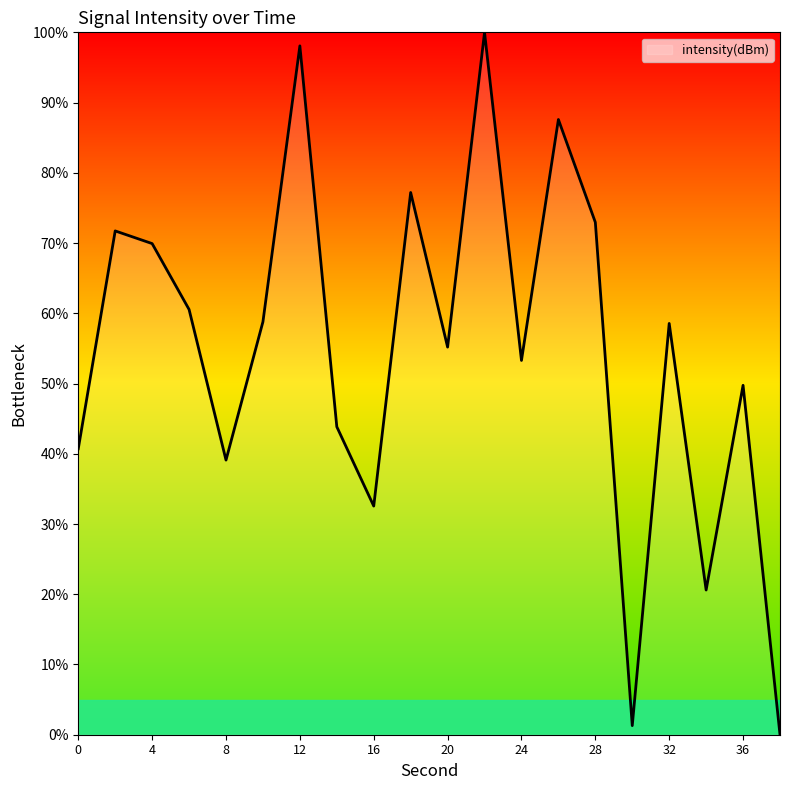

What is the maximum value shown in the chart?

100.0